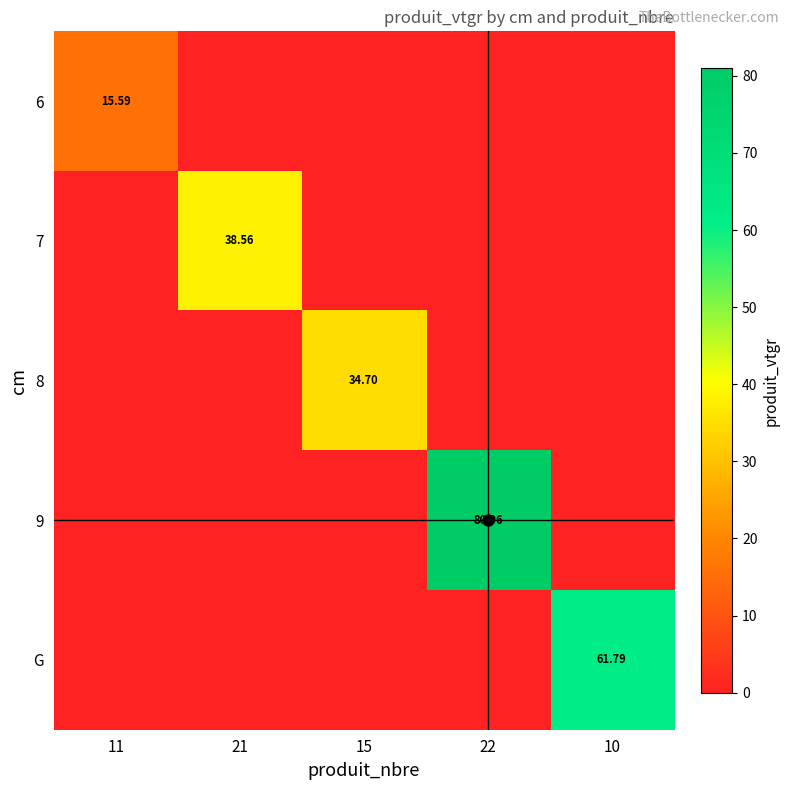

Is it true that G equals 0.0 at 22?

True